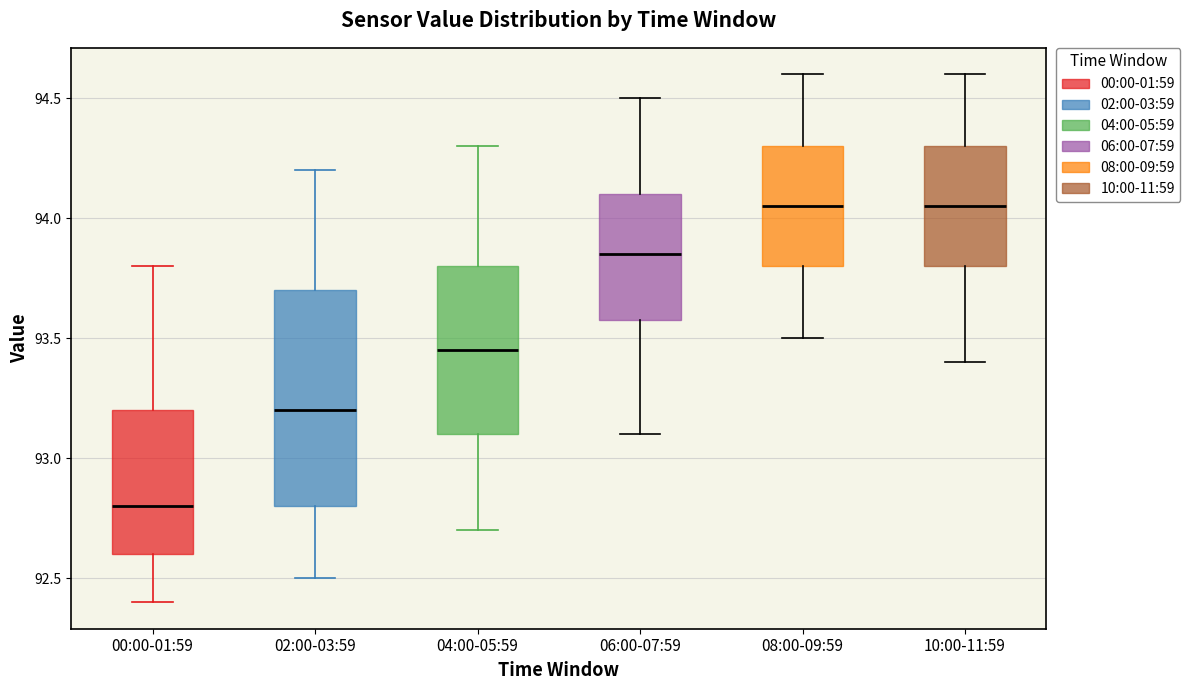

Reading left to right, read every box against the y-axis: the position of its median line, the range the box covers, and the ends of its whiskers. The values are not printed on the chart, so give them approximately, as read against the axis.

00:00-01:59: median 92.80, box 92.60 to 93.20, whiskers 92.40 to 93.80
02:00-03:59: median 93.20, box 92.80 to 93.70, whiskers 92.50 to 94.20
04:00-05:59: median 93.45, box 93.10 to 93.80, whiskers 92.70 to 94.30
06:00-07:59: median 93.85, box 93.60 to 94.10, whiskers 93.10 to 94.50
08:00-09:59: median 94.05, box 93.80 to 94.30, whiskers 93.50 to 94.60
10:00-11:59: median 94.05, box 93.80 to 94.30, whiskers 93.40 to 94.60